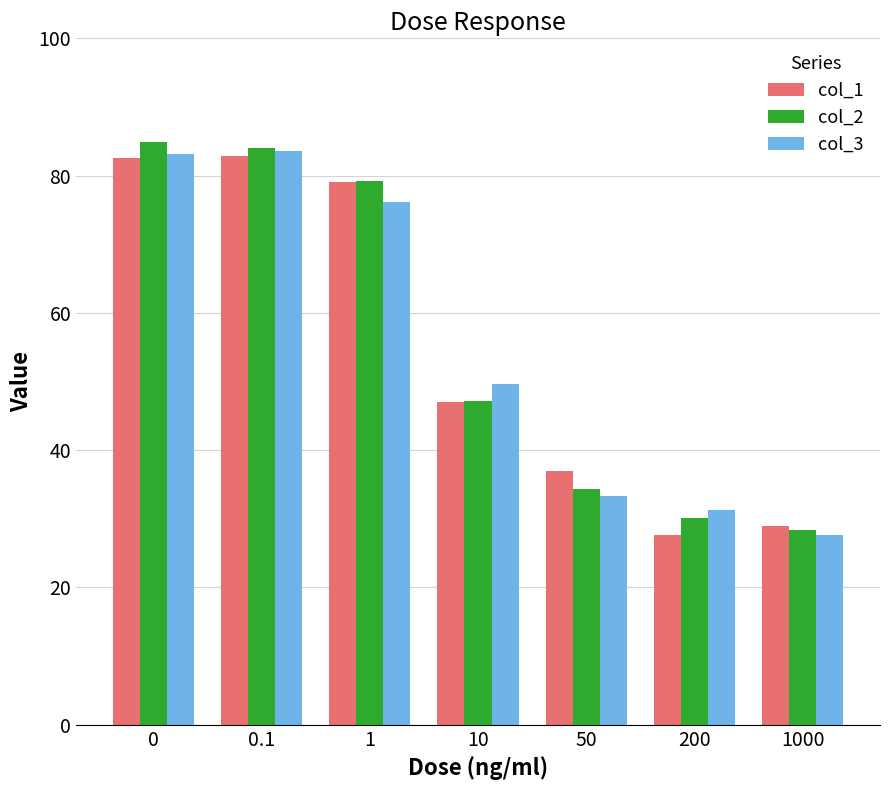

What is the difference between the highest and lowest values at 200?

3.7